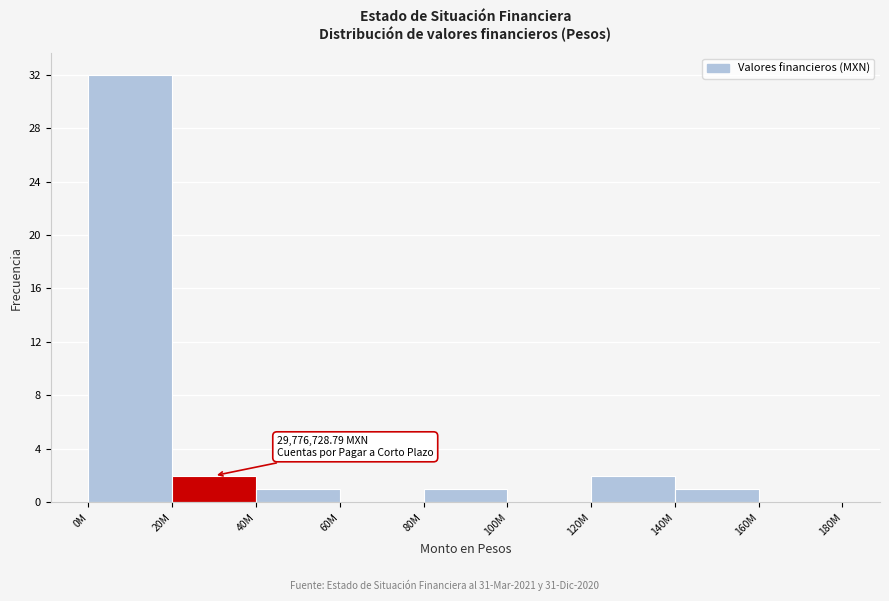

Reading right to left, transcribe all the data shown in this chart.

160M=0	140M=1	120M=2	100M=0	80M=1	60M=0	40M=1	20M=2	0M=32